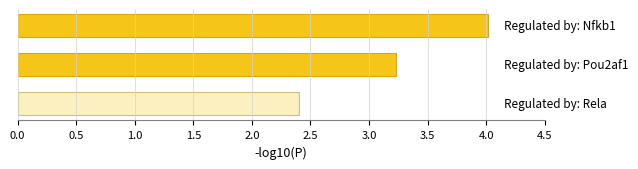

What is the average value?

3.2